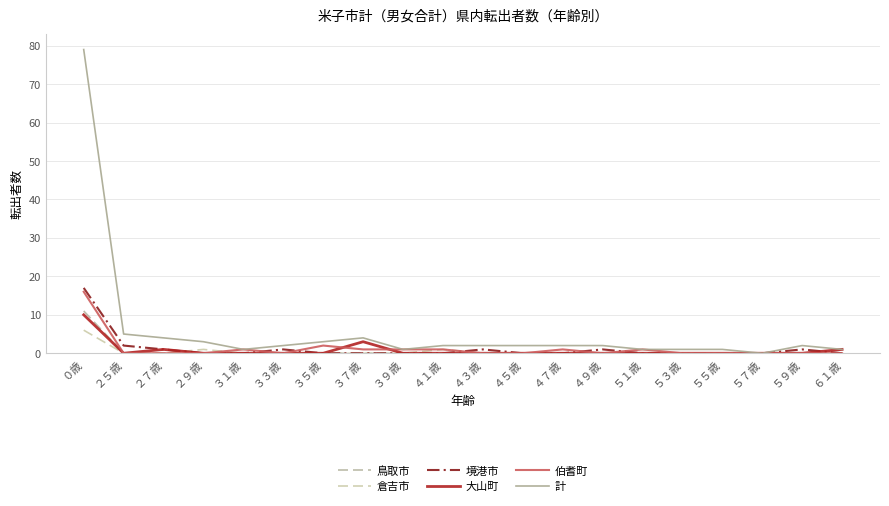

What is the difference between the highest and lowest values at ５９歳?

2